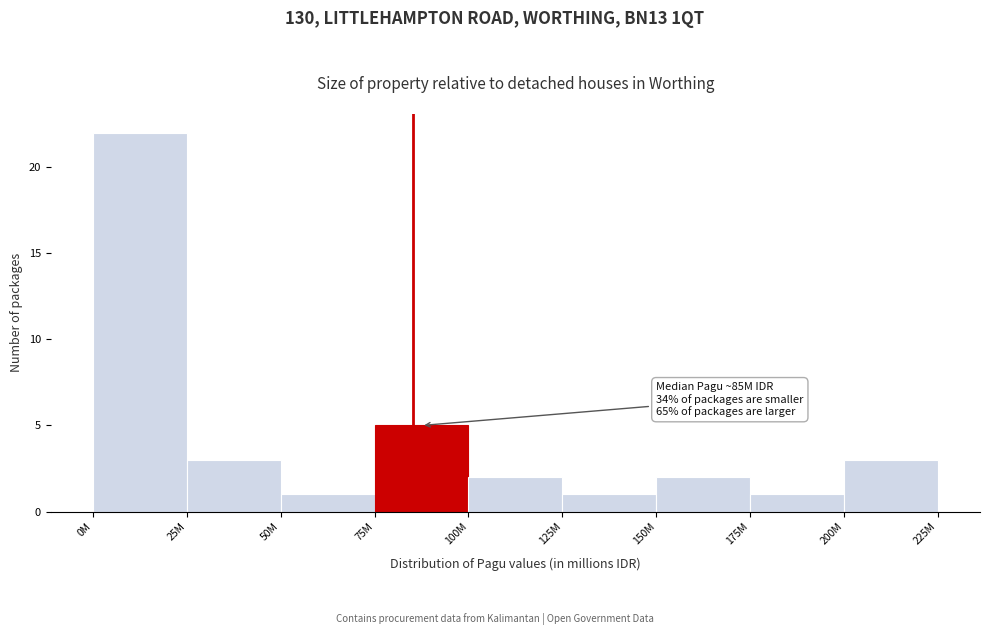

Reading left to right, list all the values displayed in this chart.

0M=22	25M=3	50M=1	75M=5	100M=2	125M=1	150M=2	175M=1	200M=3